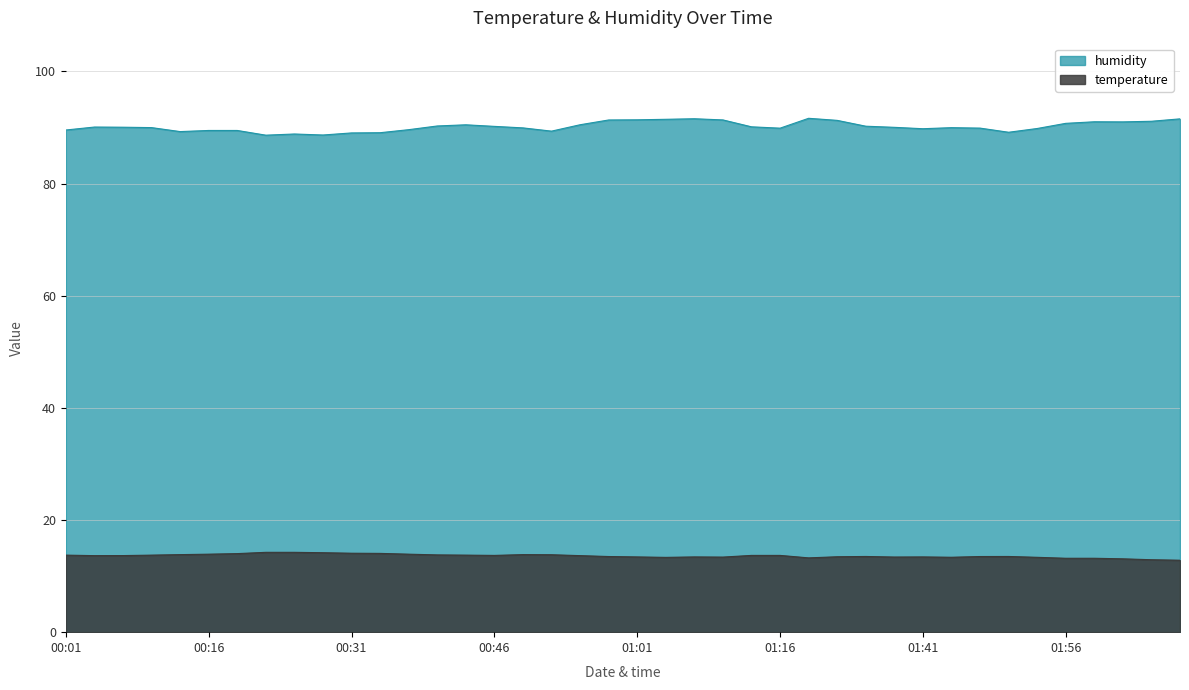

What is the difference between the humidity values at 00:58 and 00:22?

2.7